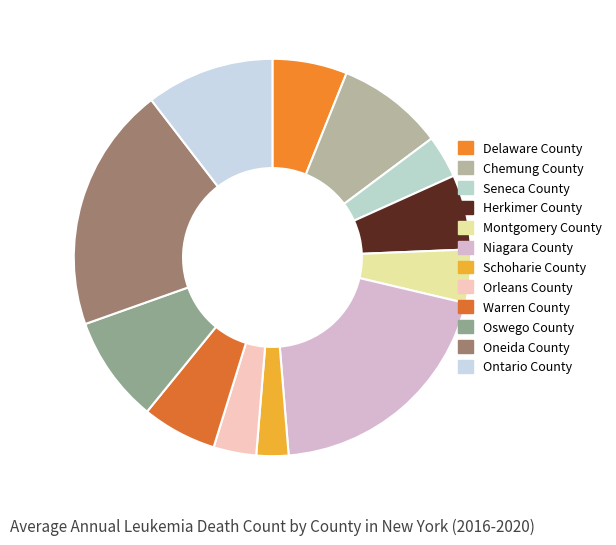

Count the number of slices in the pie.

12